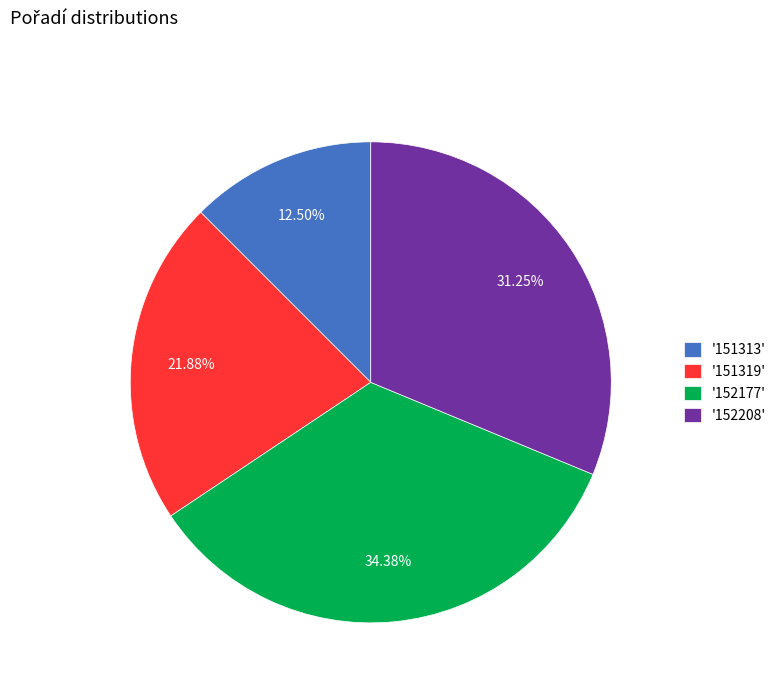

Is the sum of '151319' and '152208' greater than half?

Yes